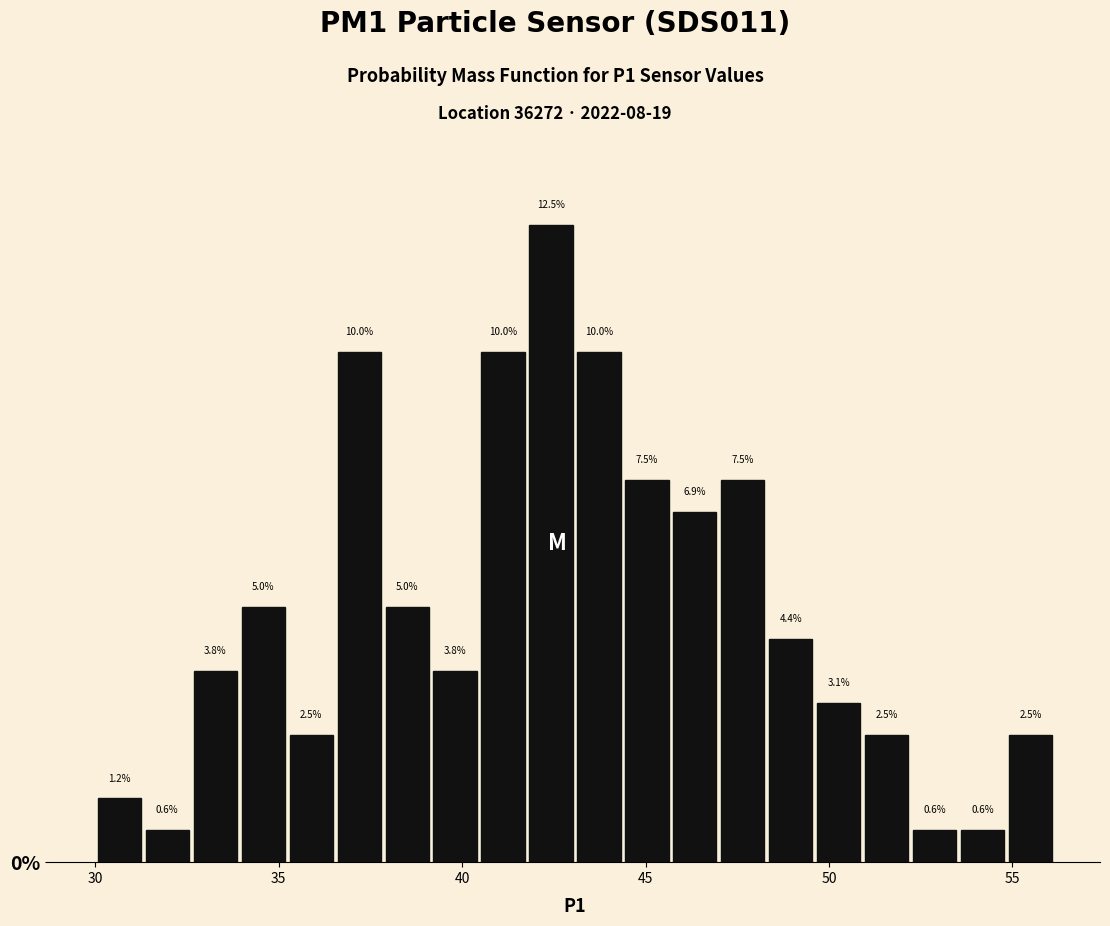

Read against the x-axis, roughly where is the centre of the tallest bar?

42.5